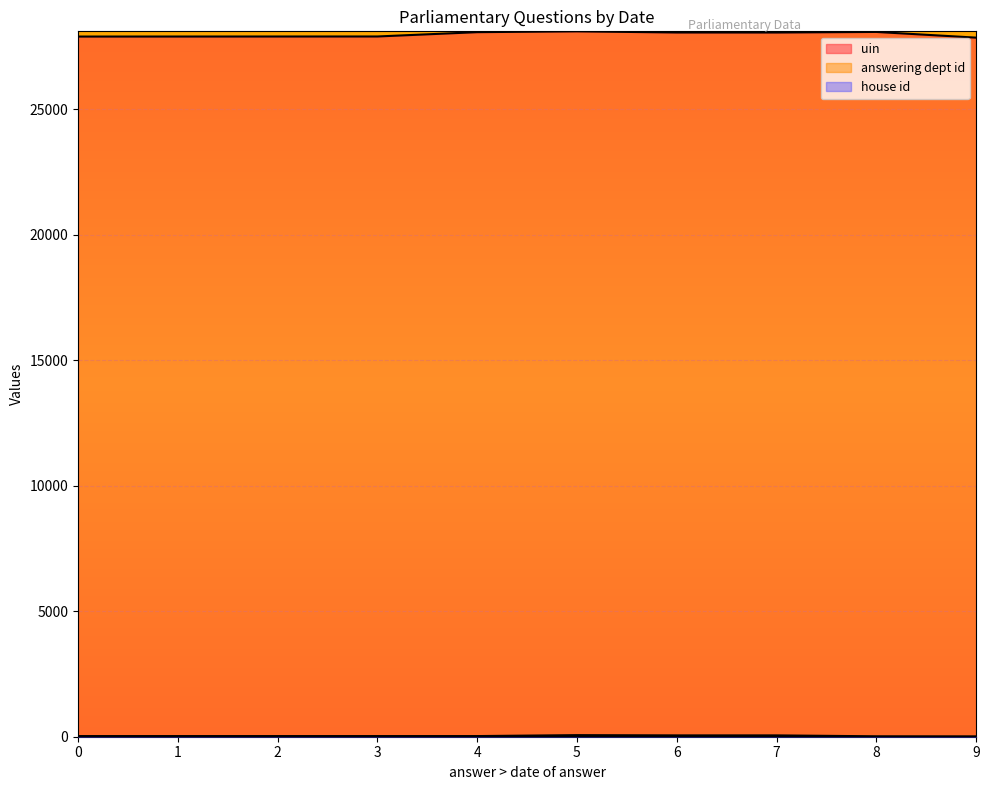

How many lines are shown in the chart?

3